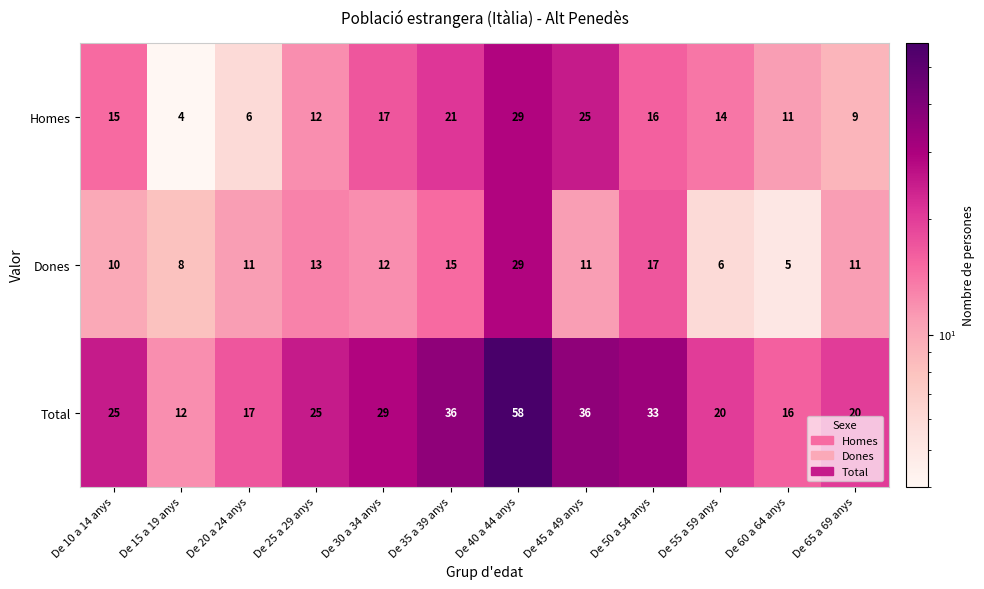

Count the number of data series in this chart.

3